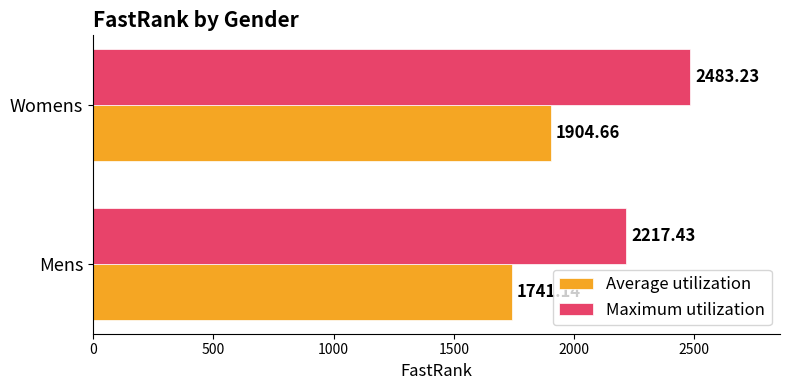

What is the difference between the maximum and minimum values in the Maximum utilization series?

265.8